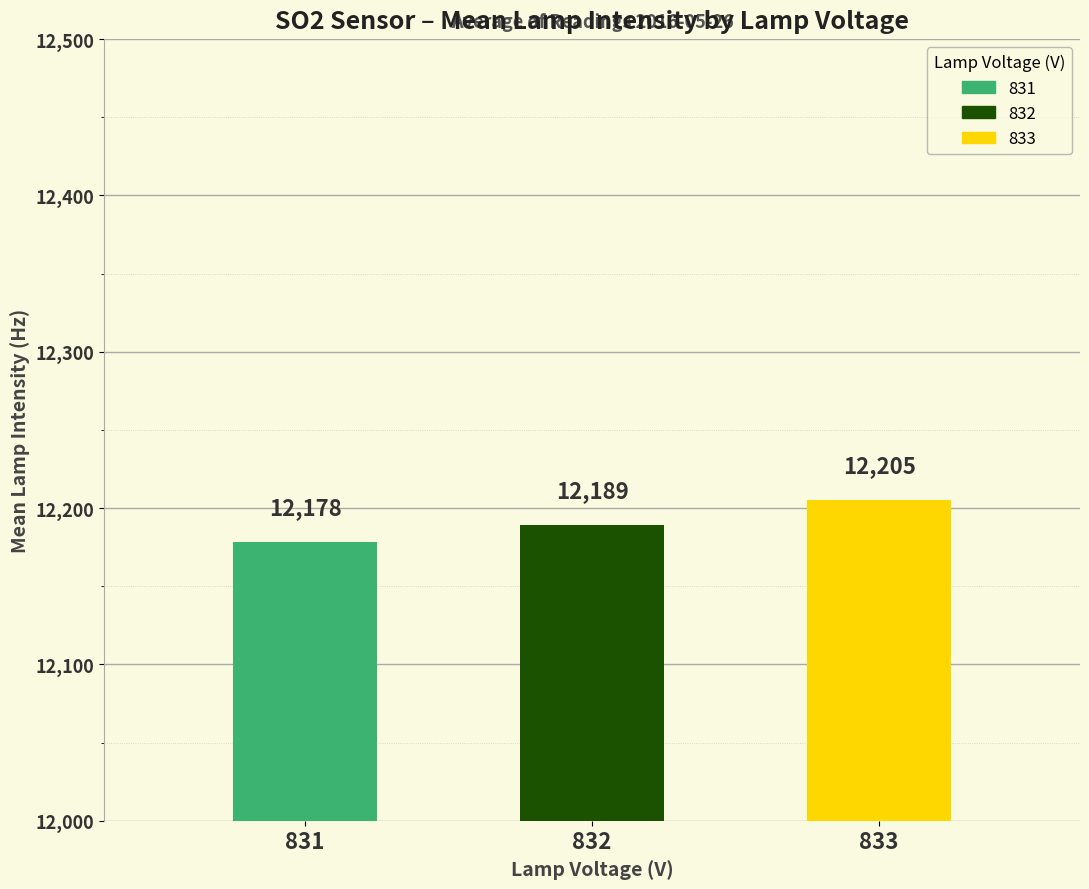

What is the average value?

12191